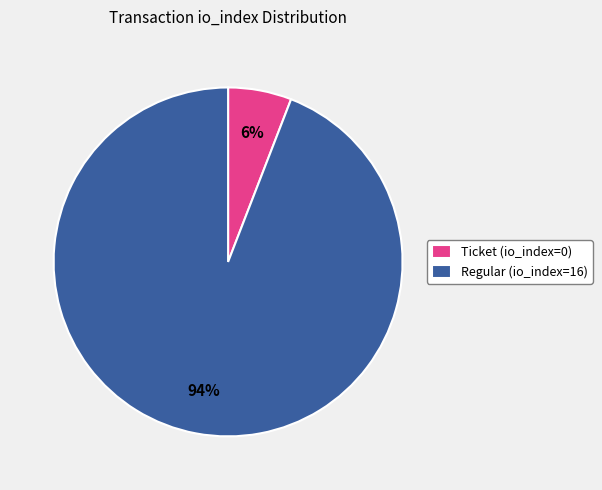

Do Regular (io_index=16) and Ticket (io_index=0) together represent more than half of the pie?

Yes